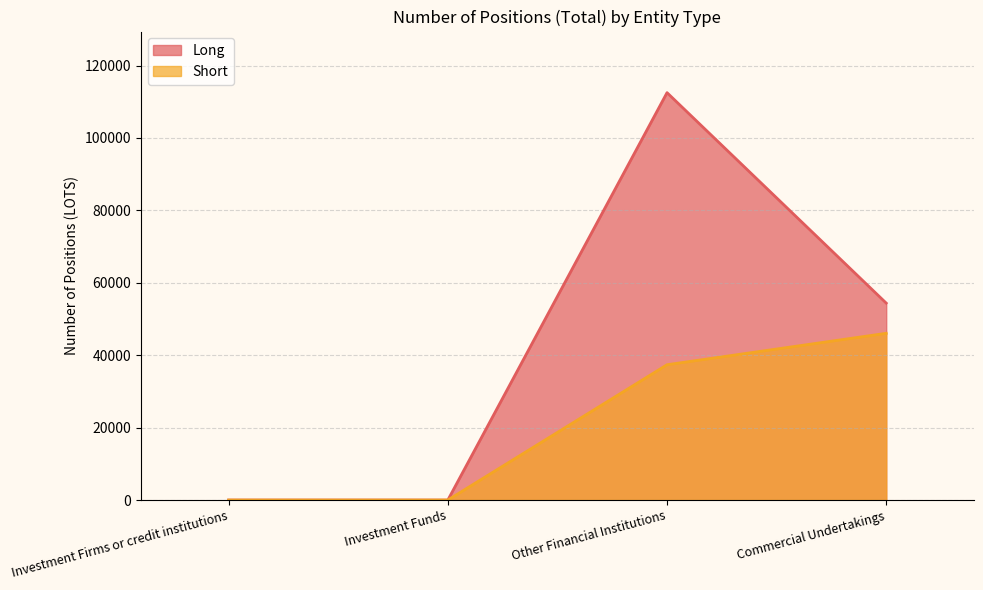

True or false: Short and Long cross at least once.

False